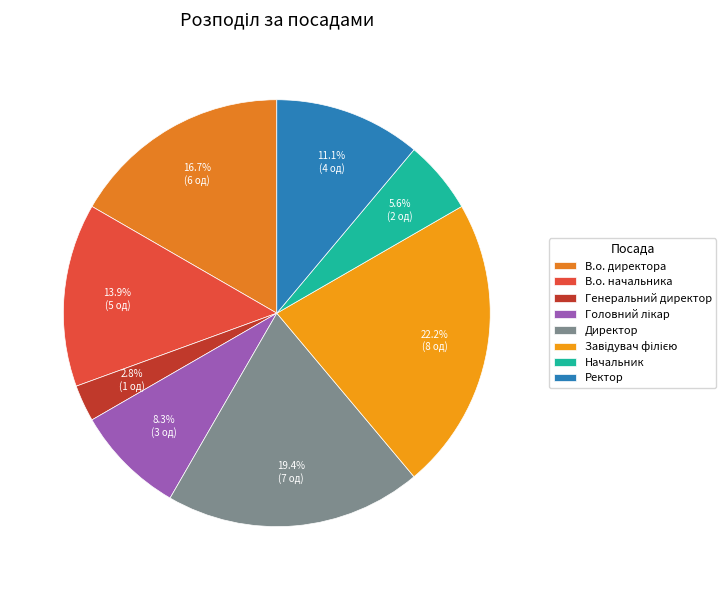

To the nearest percent, what percentage of the pie is Директор?

19%